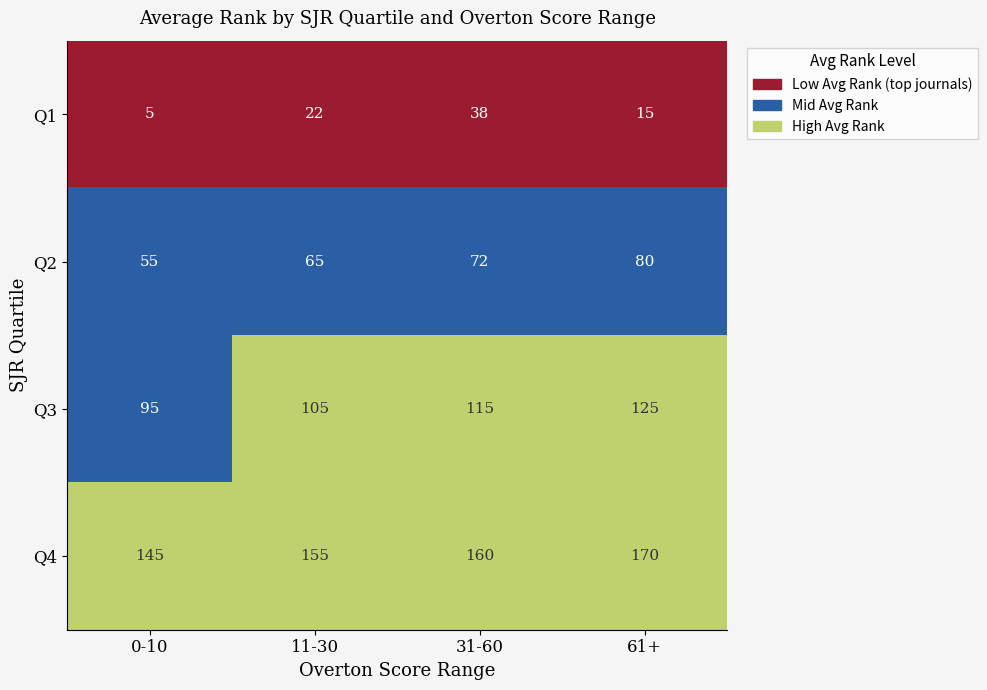

Reading left to right, list all the values displayed in this chart.

Q1: 0-10=5	11-30=22	31-60=38	61+=15
Q2: 0-10=55	11-30=65	31-60=72	61+=80
Q3: 0-10=95	11-30=105	31-60=115	61+=125
Q4: 0-10=145	11-30=155	31-60=160	61+=170